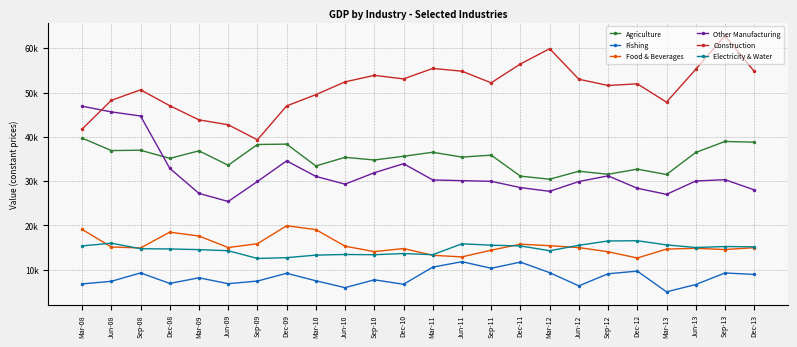

What is the sum of the Other Manufacturing values at Mar-09 and Mar-12?

54918.3